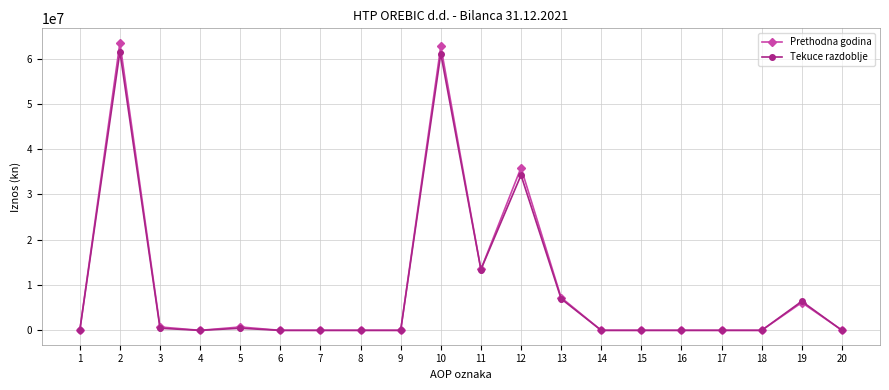

Which series changed the most between 2 and 16?

Prethodna godina